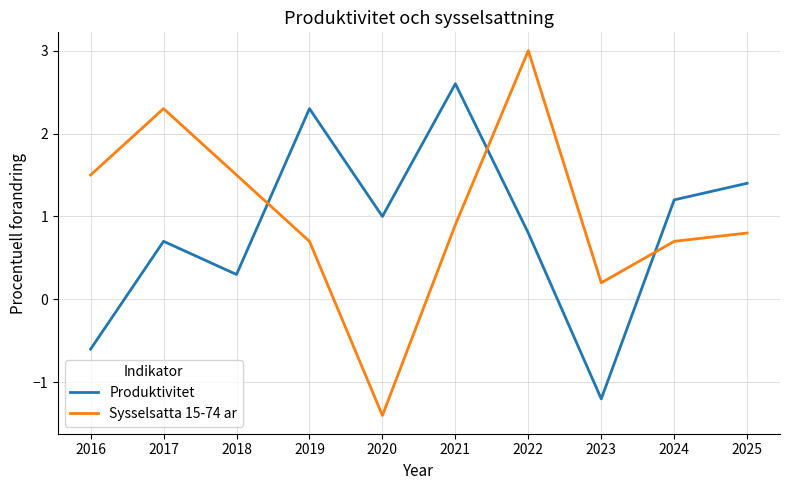

How many distinct data groups are displayed?

2